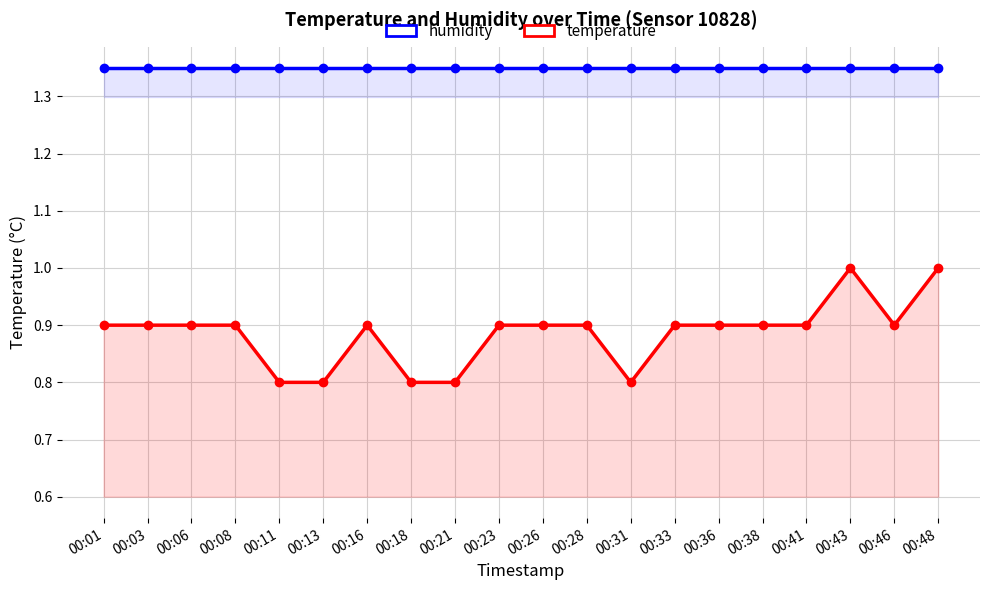

What is the difference between the second highest and minimum values in the temperature series?

0.2